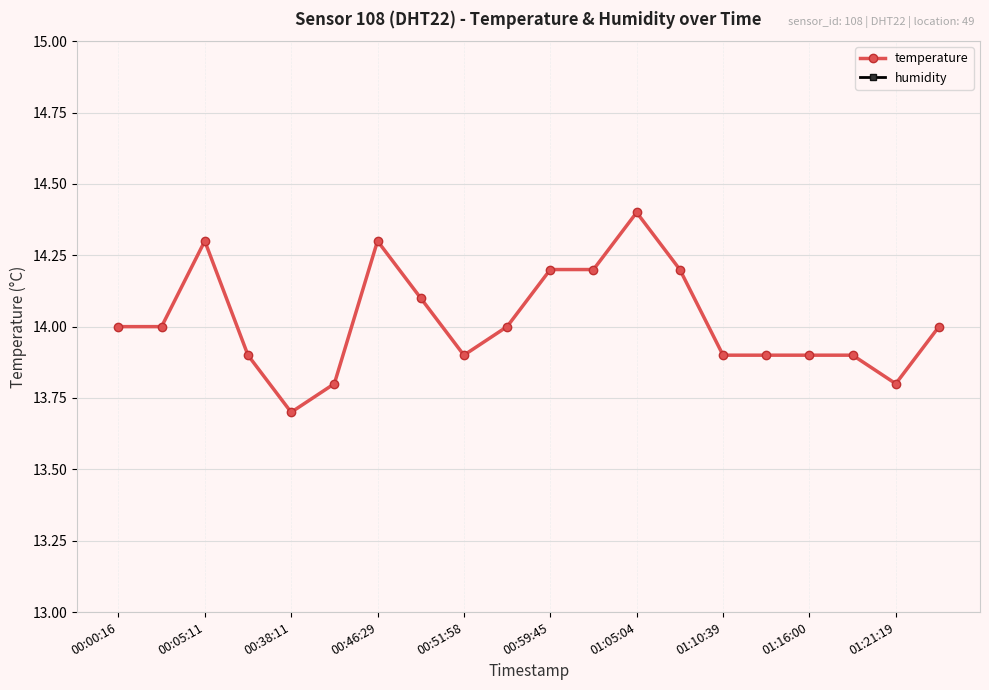

True or false: temperature and humidity intersect in this chart.

False